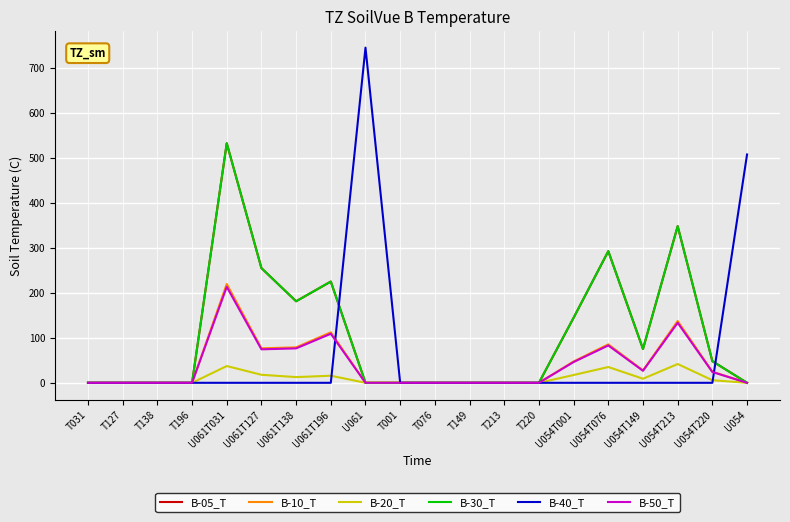

True or false: B-10_T and B-50_T intersect in this chart.

False